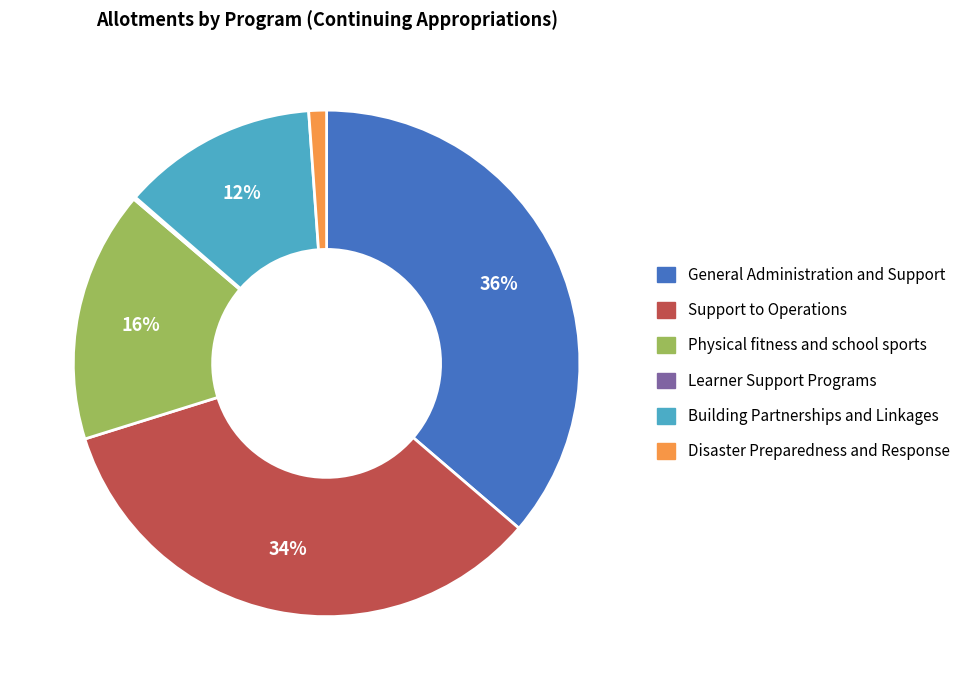

True or false: Building Partnerships and Linkages accounts for 5% of the total.

False